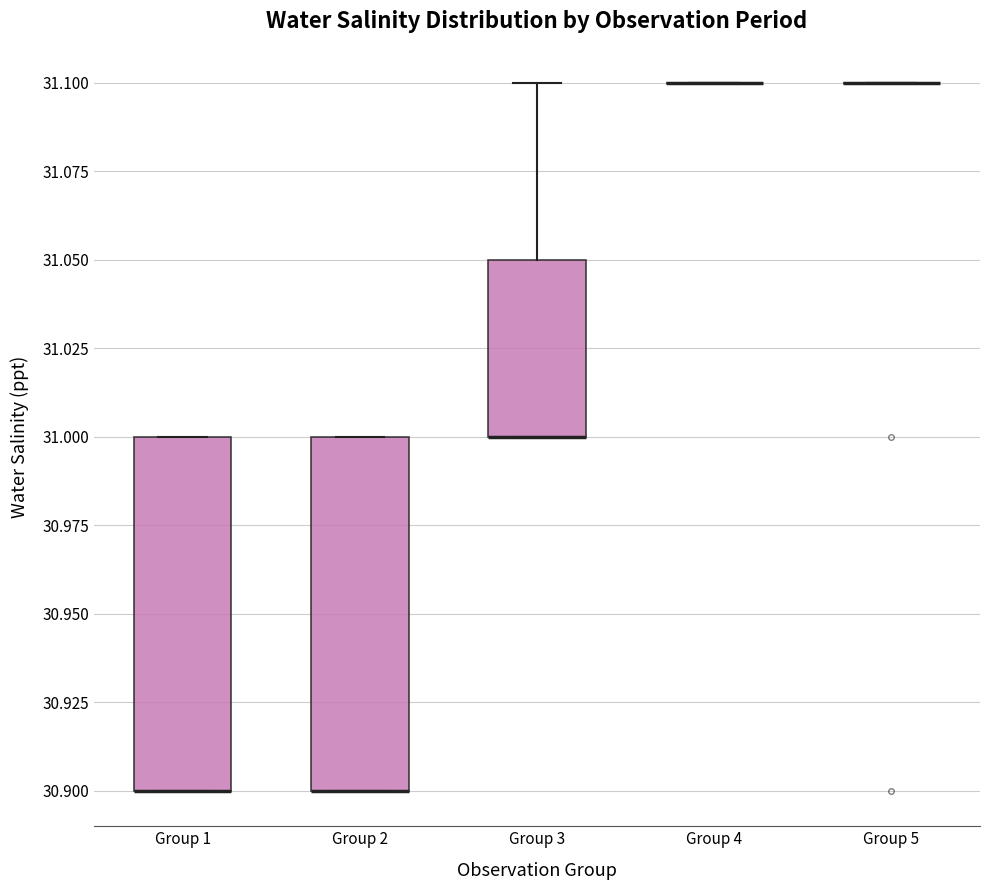

Reading left to right, transcribe this box plot: for each box, give where its median line is, the range the box spans, and where its two whiskers end, as read against the y-axis. The values are not printed on the chart, so give them approximately, as read against the axis.

Group 1: median 30.90 (drawn on the box's lower edge), box 30.90 to 31.00, whiskers 30.90 to 31.00
Group 2: median 30.90 (drawn on the box's lower edge), box 30.90 to 31.00, whiskers 30.90 to 31.00
Group 3: median 31.00 (drawn on the box's lower edge), box 31.00 to 31.05, whiskers 31.00 to 31.10
Group 4: box collapsed to a line at 31.10, whiskers 31.10 to 31.10
Group 5: box collapsed to a line at 31.10, whiskers 31.10 to 31.10